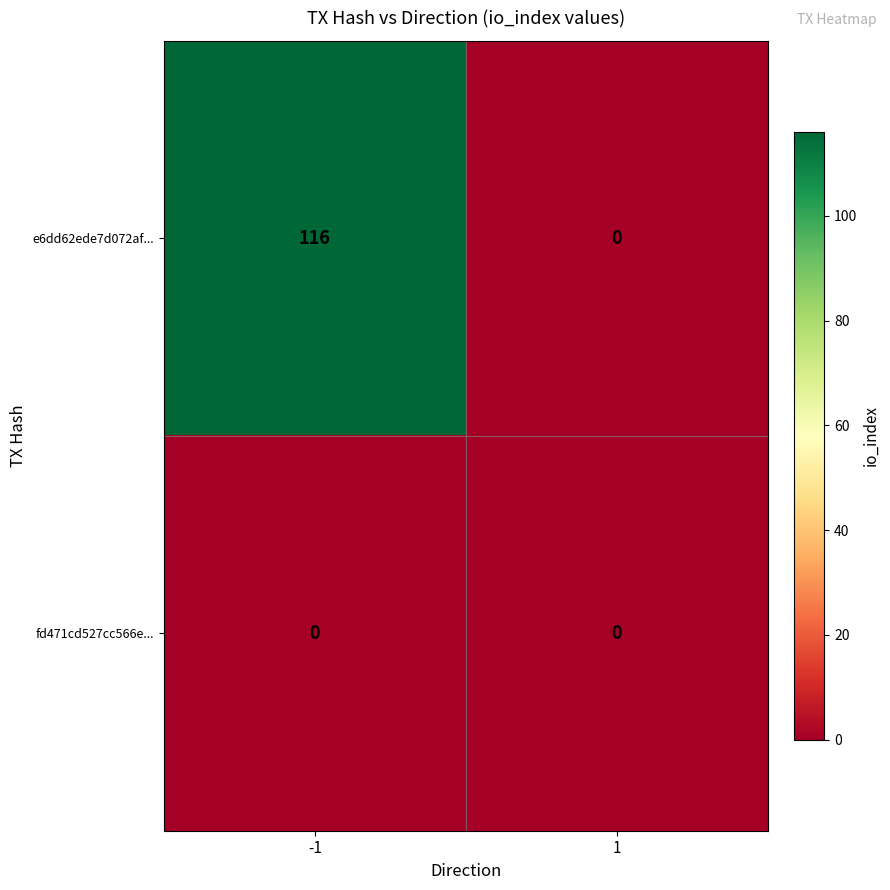

Rank the series by their maximum value, from highest to lowest.

e6dd62ede7d072af..., fd471cd527cc566e...